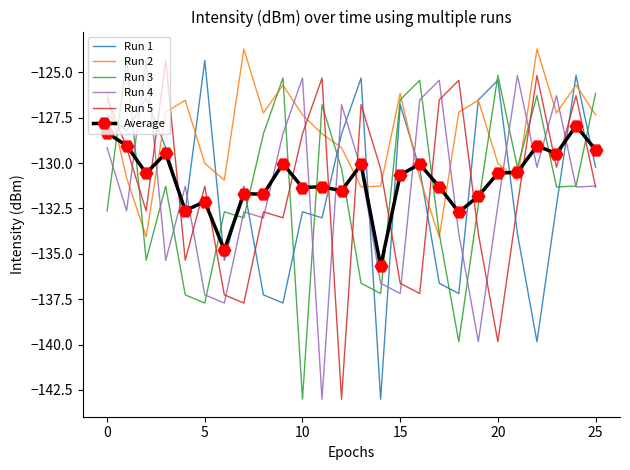

At how many categories does at least one series exceed -141?

26